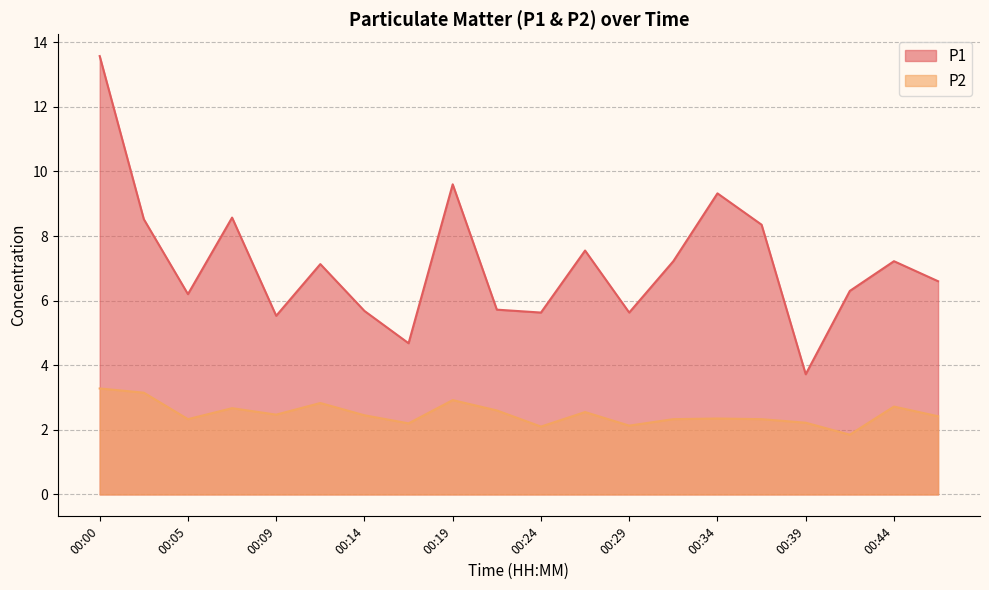

What is the highest value of the P2 series?

3.3